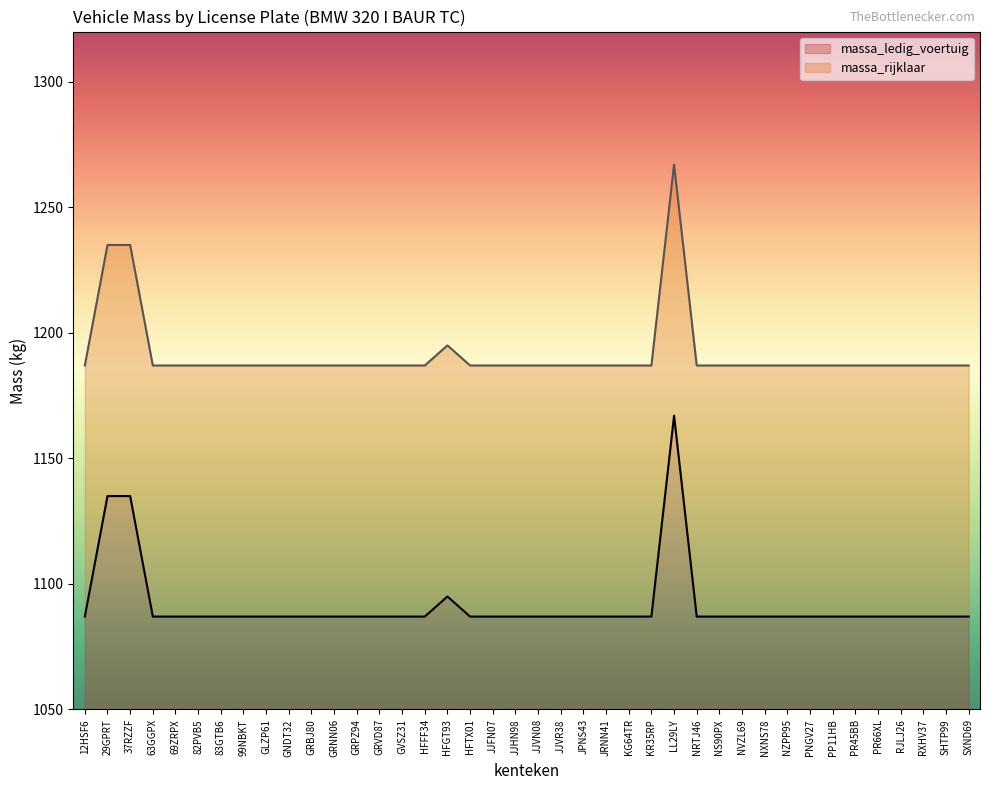

Is it true that massa_rijklaar equals 1187 at GRNN06?

True